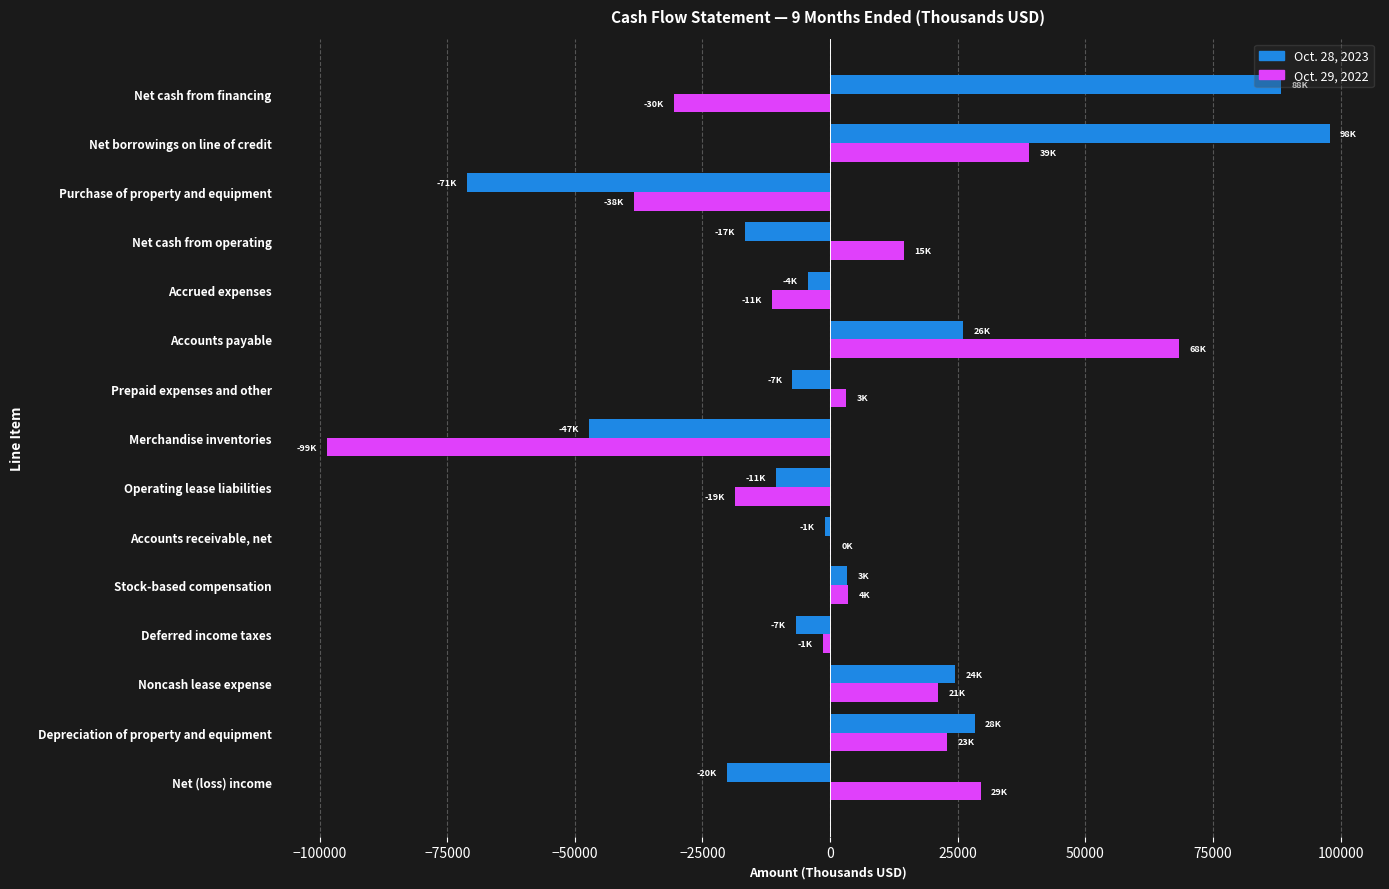

What is the total value across all series at Depreciation of property and equipment?

51328